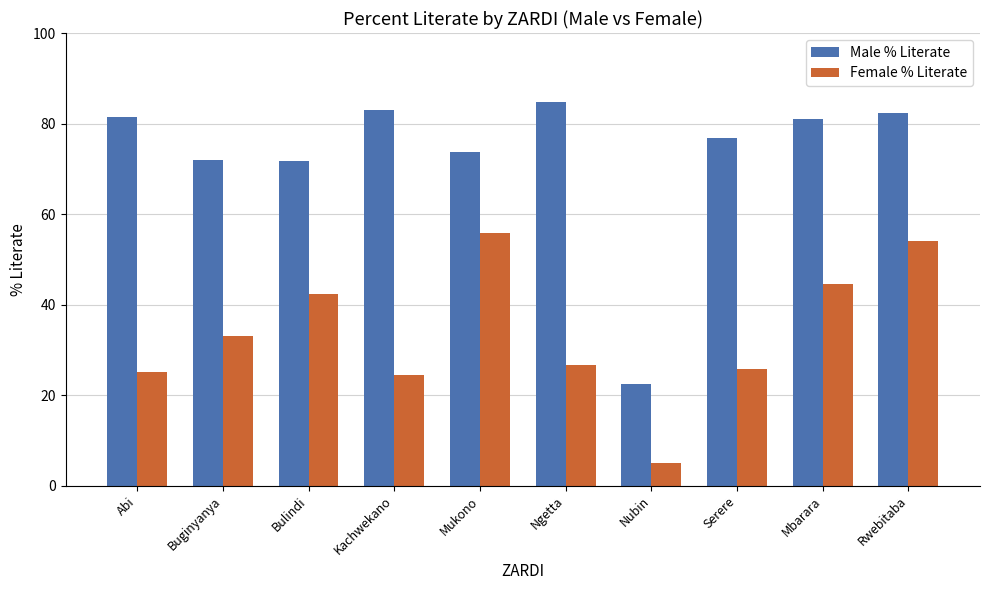

Is the value of Female % Literate at Nubin greater than the value of Male % Literate at Bulindi?

No